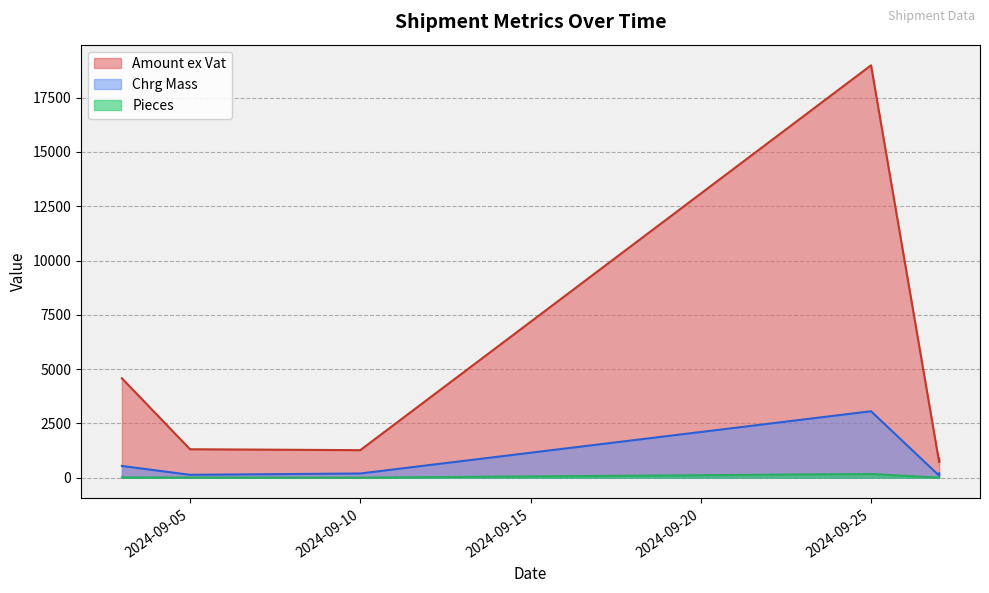

Which category has the lowest value in the Chrg Mass series?

2024-09-27